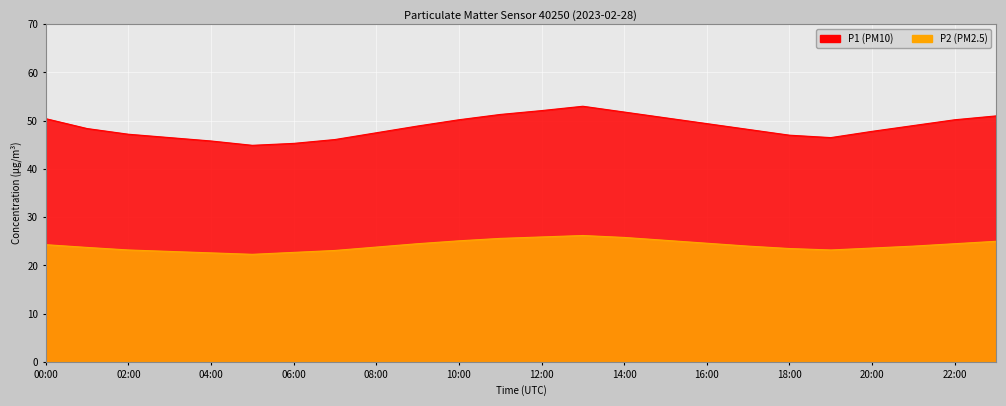

Which series has the widest spread of values?

P1